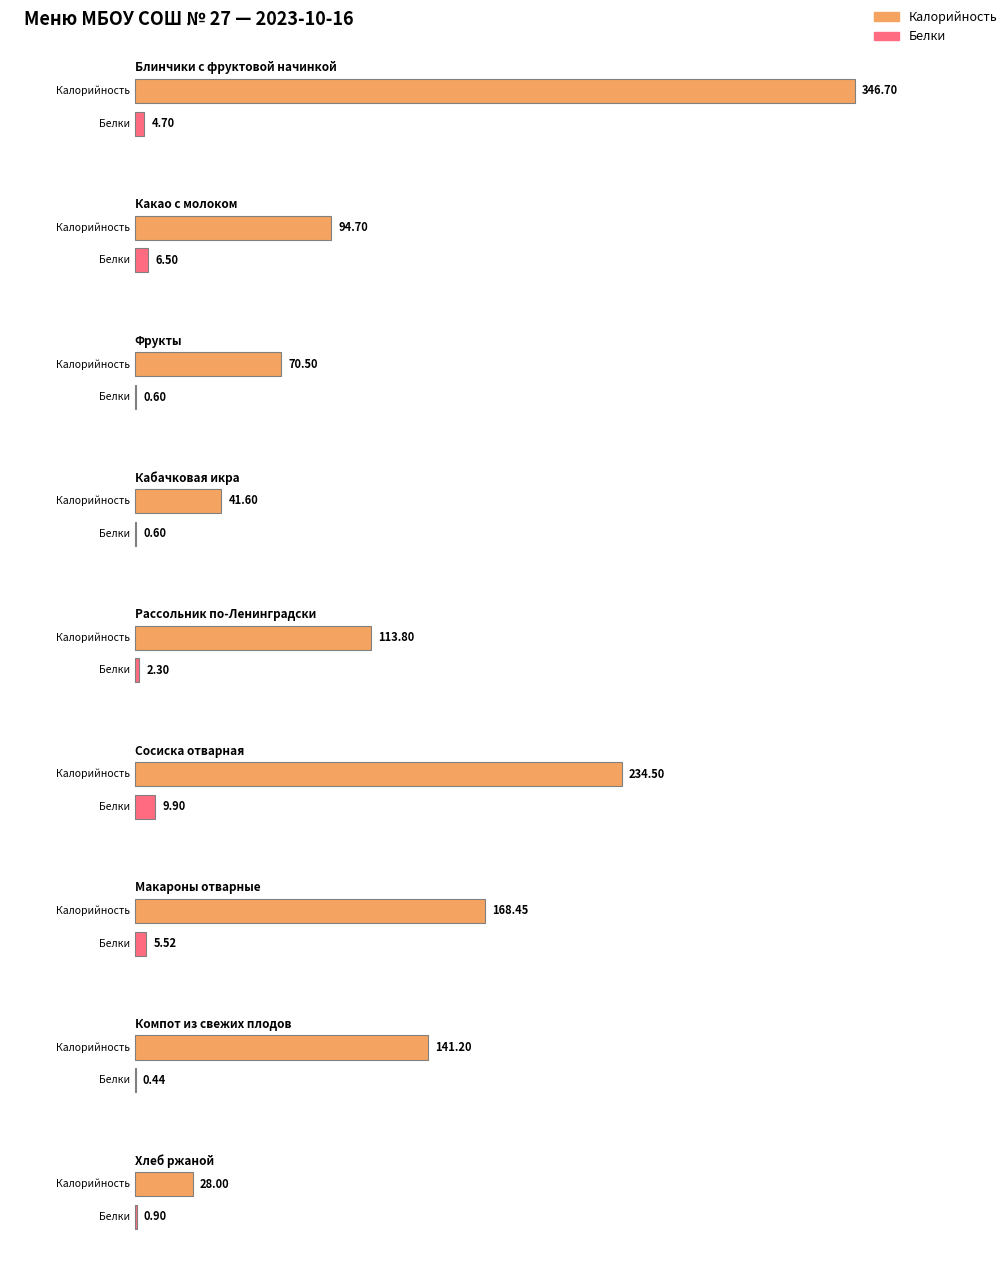

The Белки series shows 7.6 at Макароны отварные. True or false?

False